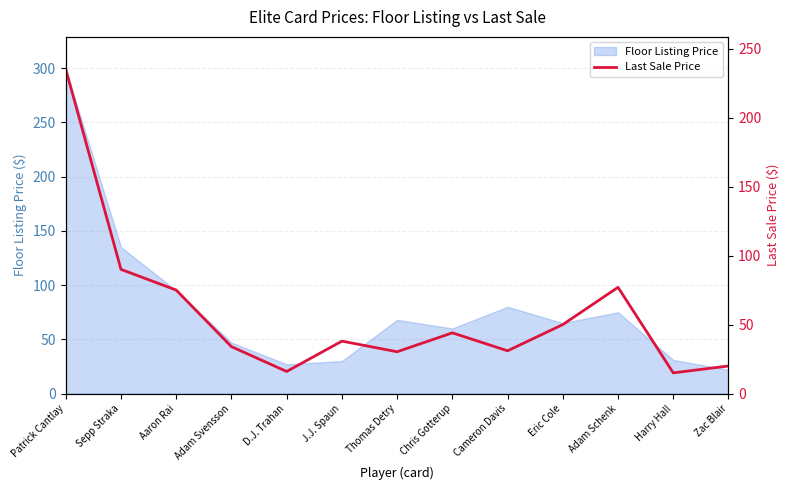

Which category has the highest value in the Floor Listing Price series?

Patrick Cantlay